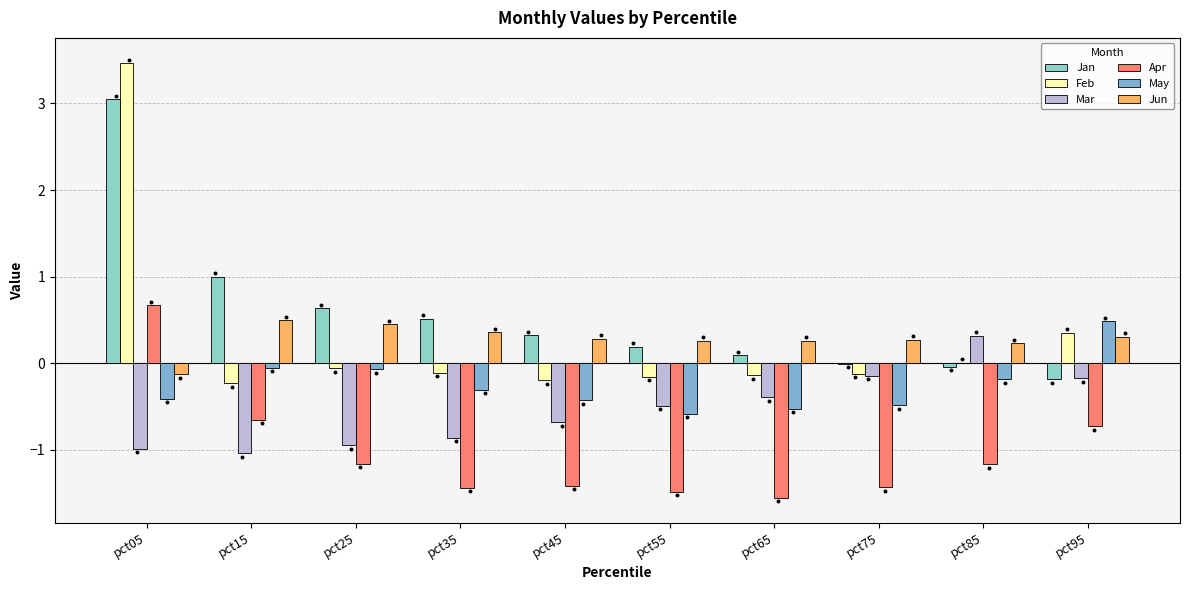

Which series has the largest Y range (max minus min)?

Feb